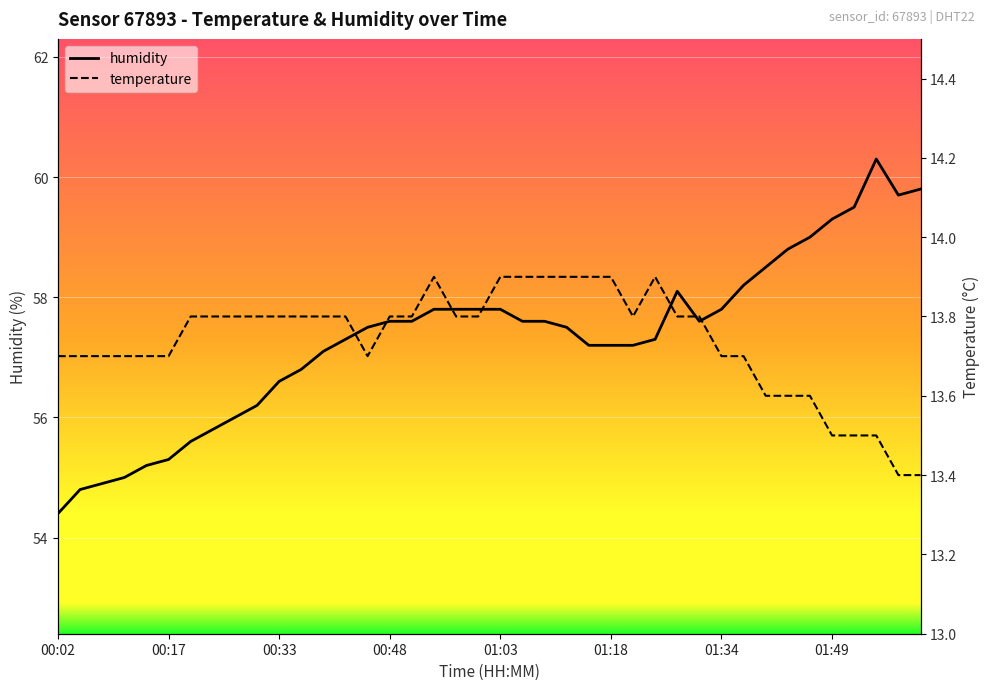

What is the difference between the second highest and minimum values in the humidity series?

5.4